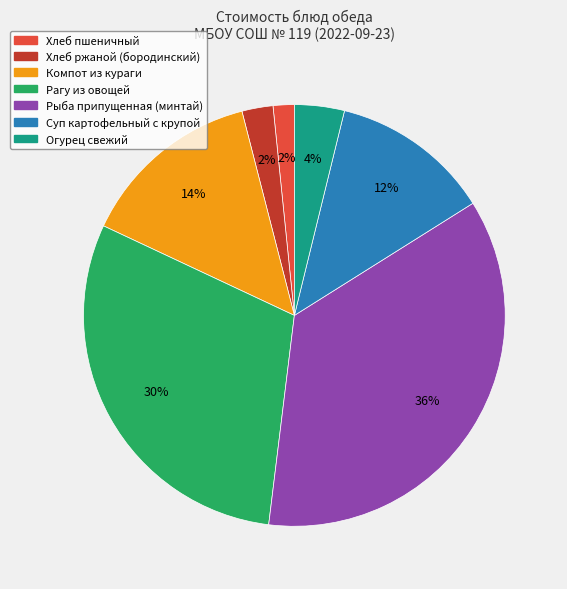

To the nearest percent, what is the difference between the largest and smallest slice percentages?

34%